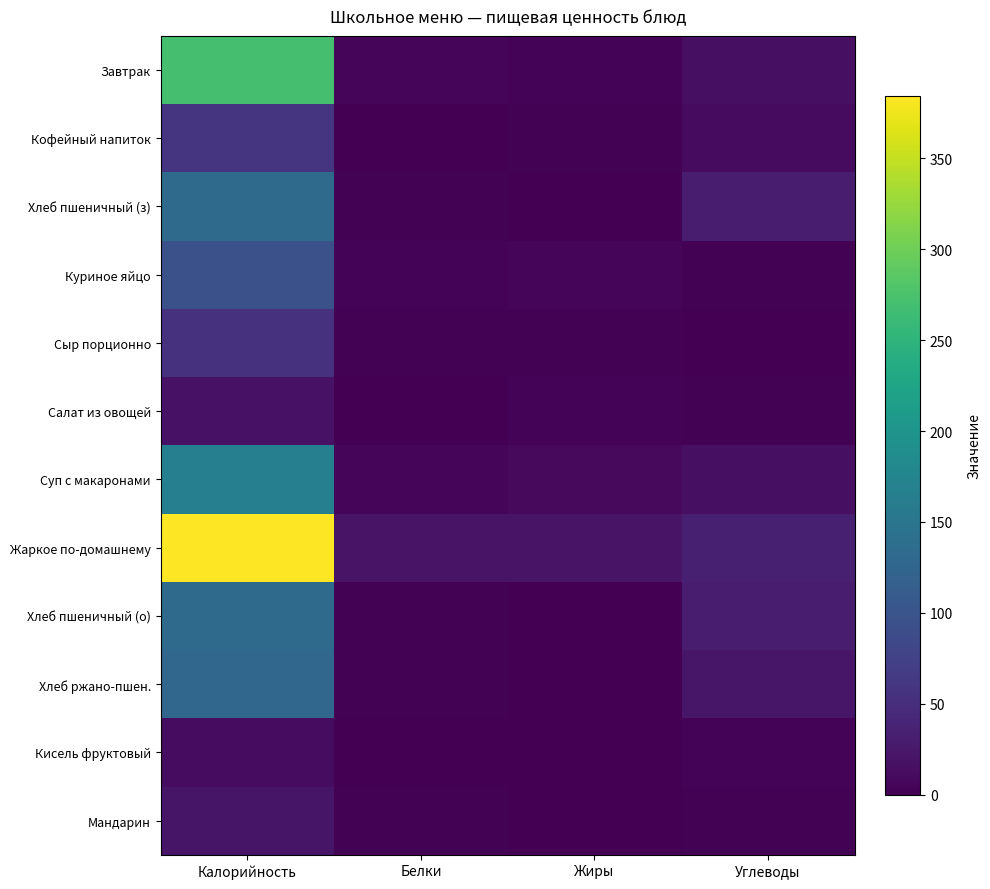

What is the spread (max minus min) of values at Белки?

20.3